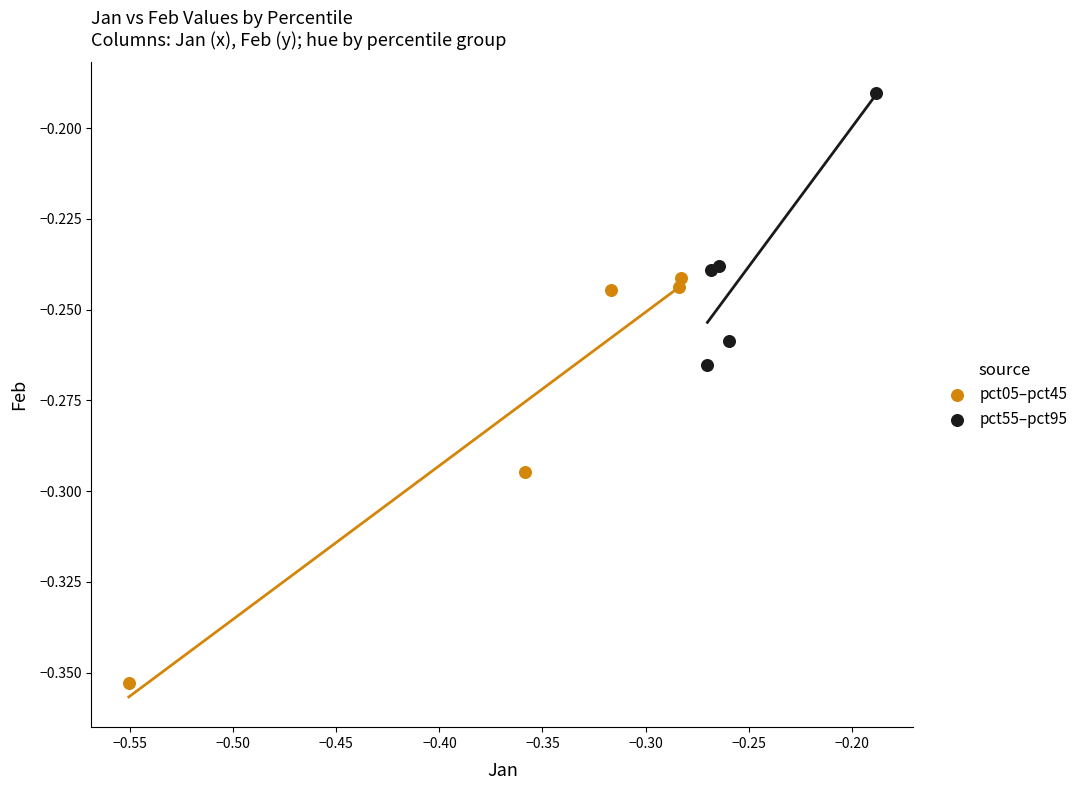

Which series reaches the maximum Y coordinate?

pct55–pct95